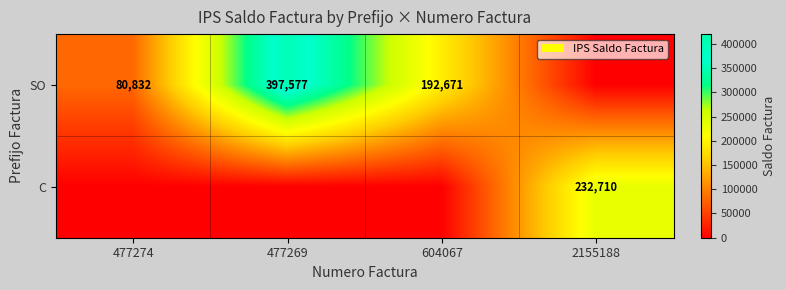

Which label corresponds to the smallest value in the chart?

2155188